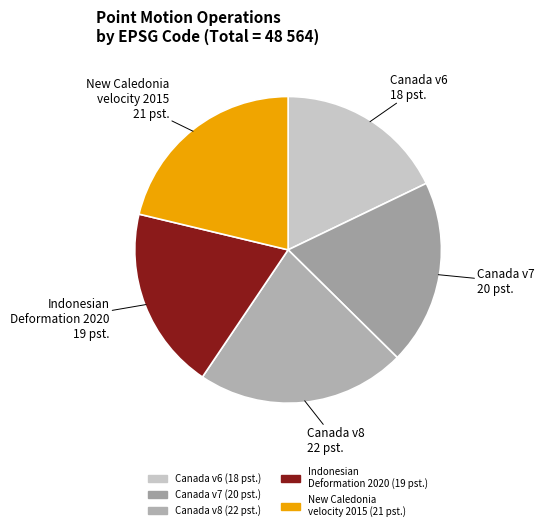

Which category has the smallest portion of the pie?

Canada v6